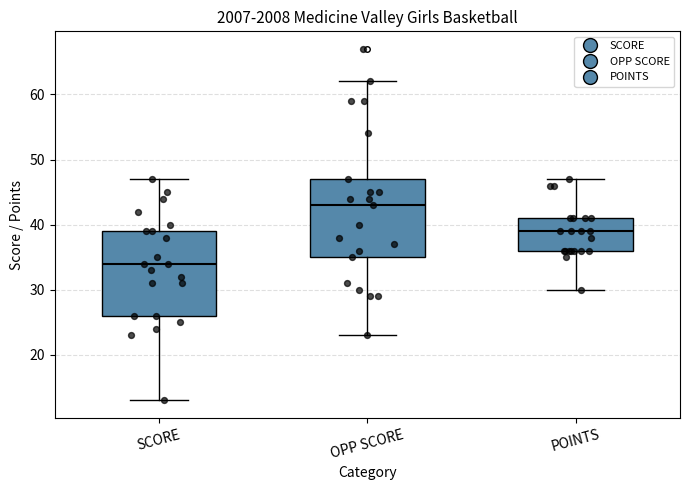

Reading left to right, transcribe this box plot: for each box, give where its median line is, the range the box spans, and where its two whiskers end, as read against the y-axis. The values are not printed on the chart, so give them approximately, as read against the axis.

SCORE: median 34, box 26 to 39, whiskers 13 to 47
OPP SCORE: median 43, box 35 to 47, whiskers 23 to 62
POINTS: median 39, box 36 to 41, whiskers 30 to 47